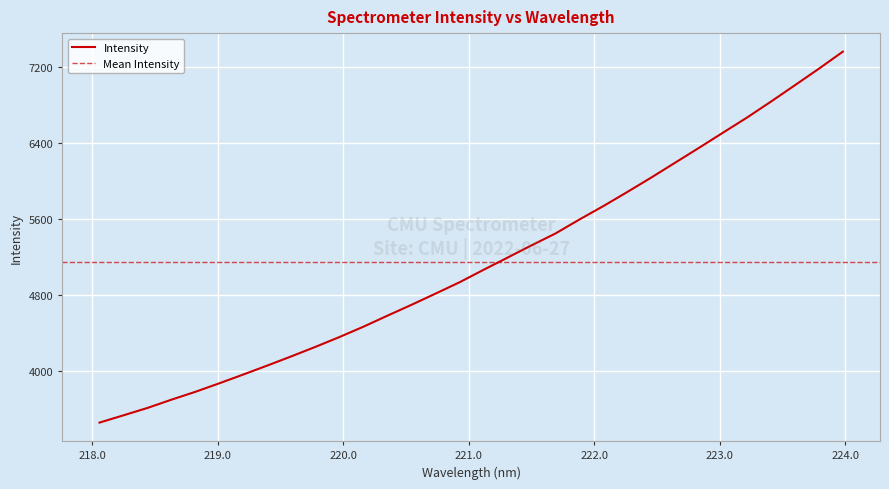

List the labels in order of value, largest first.

223.9802, 223.7895, 223.5987, 223.408, 223.2172, 223.0264, 222.8355, 222.6447, 222.4538, 222.263, 222.0721, 221.8812, 221.6902, 221.4993, 221.3083, 221.1174, 220.9264, 220.7354, 220.5444, 220.3533, 220.1623, 219.9712, 219.7801, 219.589, 219.3979, 219.2067, 219.0156, 218.8244, 218.6332, 218.442, 218.2508, 218.0596